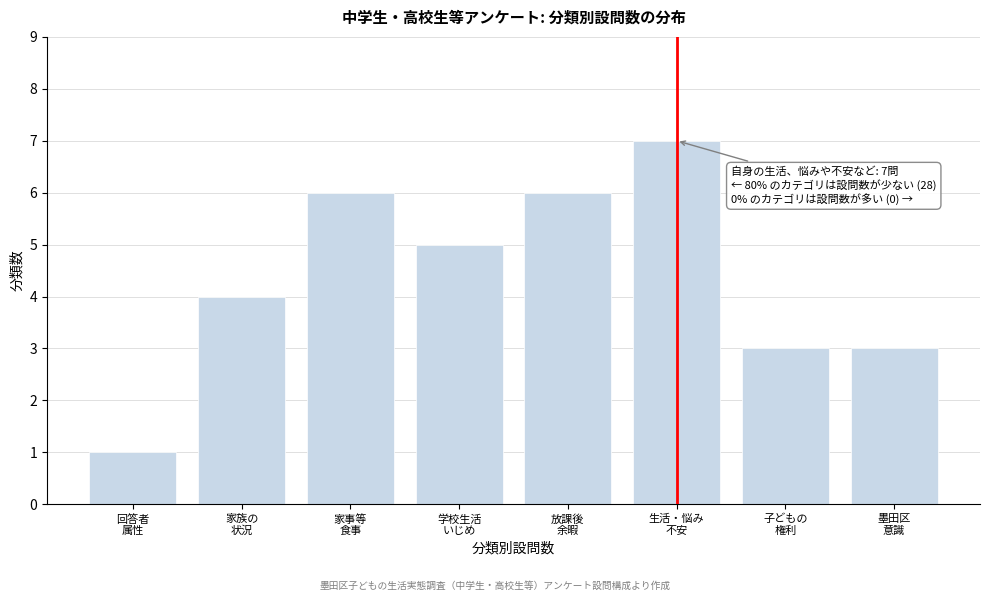

Reading right to left, transcribe all the data shown in this chart.

3	3	7	6	5	6	4	1